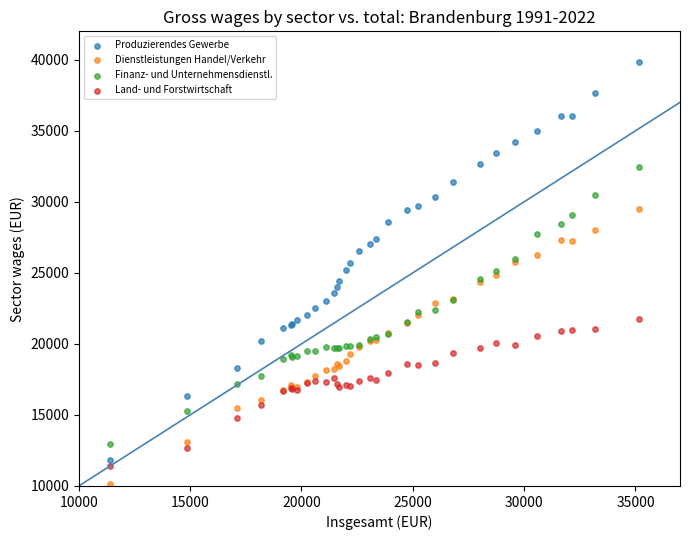

Which series contains the highest Y value?

Produzierendes Gewerbe